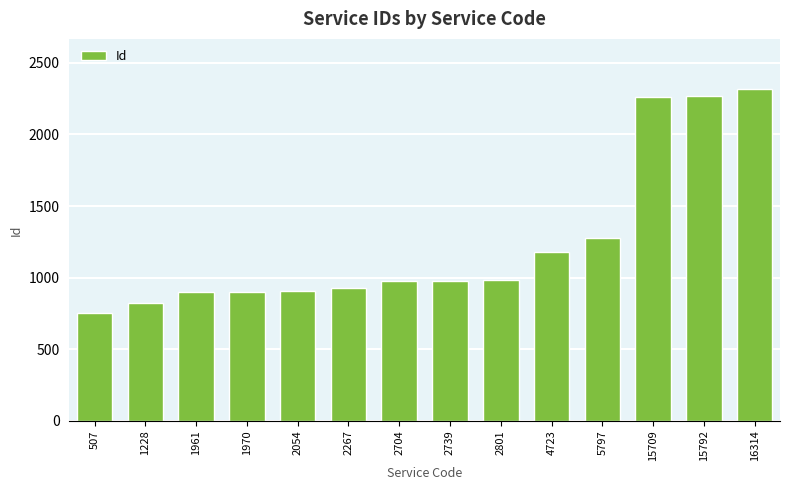

What is the value of the 13th bar from the left?

2270